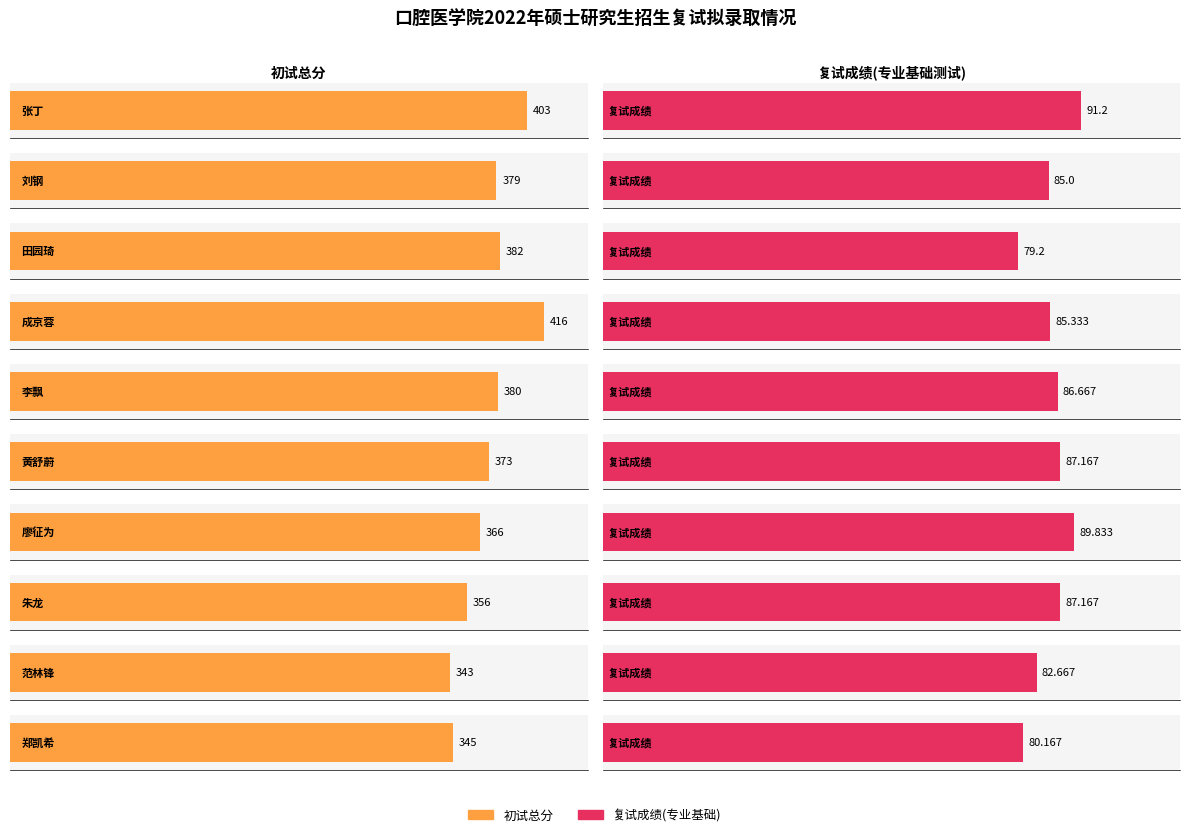

What is the label of the 9th bar from the right?

刘钢